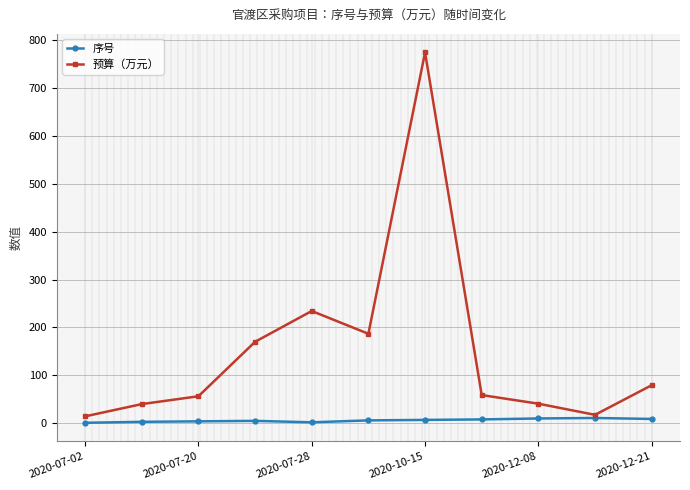

Which series has the largest total across all categories?

预算（万元）